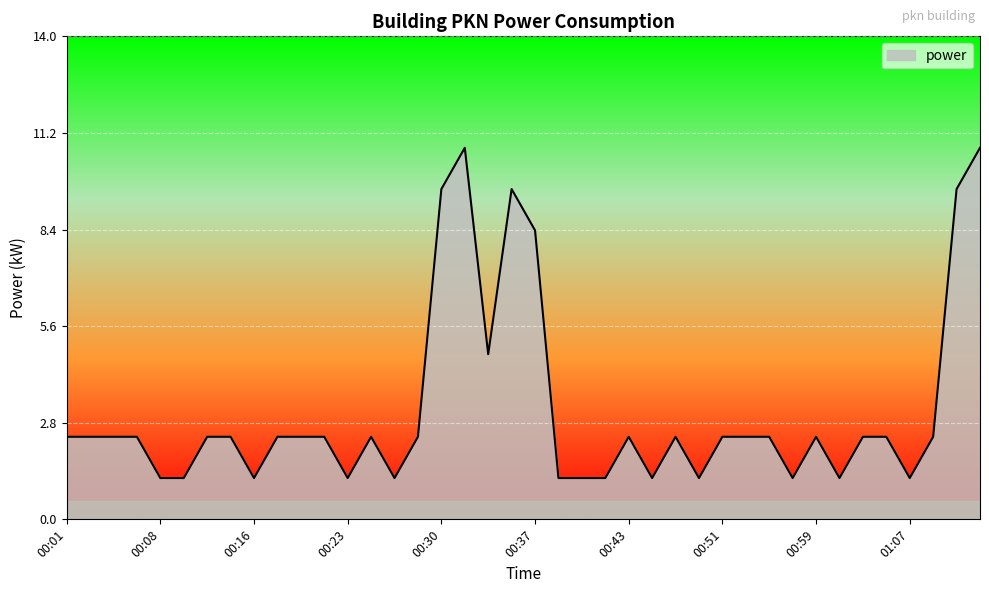

What is the smallest value displayed?

1.2